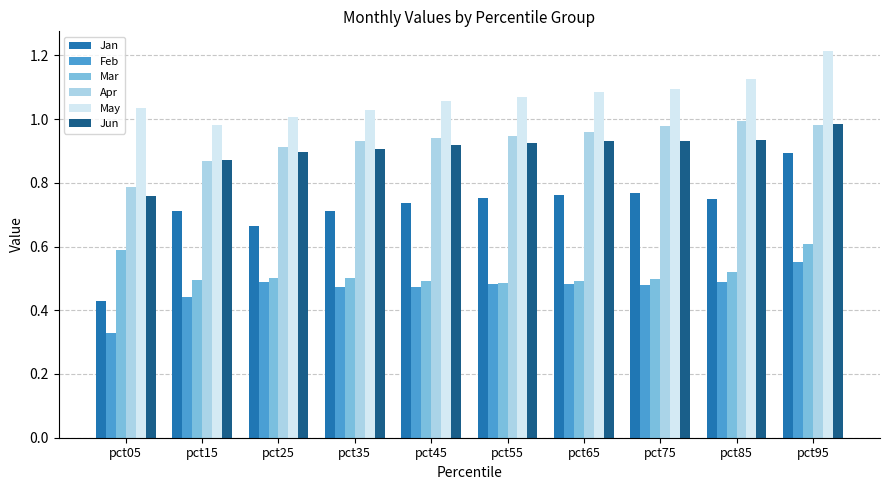

How many groups of bars are there?

10